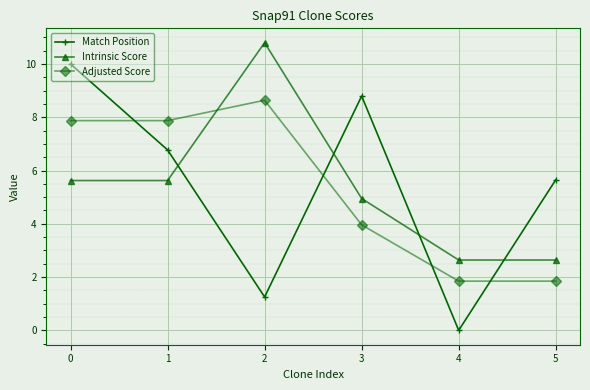

Reading left to right, extract all data points from this chart.

Match Position: 0=10.0	1=6.8	2=1.3	3=8.8	4=0.0	5=5.7
Intrinsic Score: 0=5.6	1=5.6	2=10.8	3=5.0	4=2.6	5=2.6
Adjusted Score: 0=7.9	1=7.9	2=8.6	3=4.0	4=1.8	5=1.8